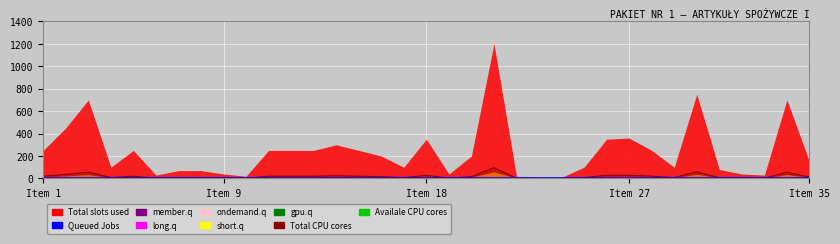

List the series in order of their peak value, lowest first.

Queued Jobs, member.q, Total CPU cores